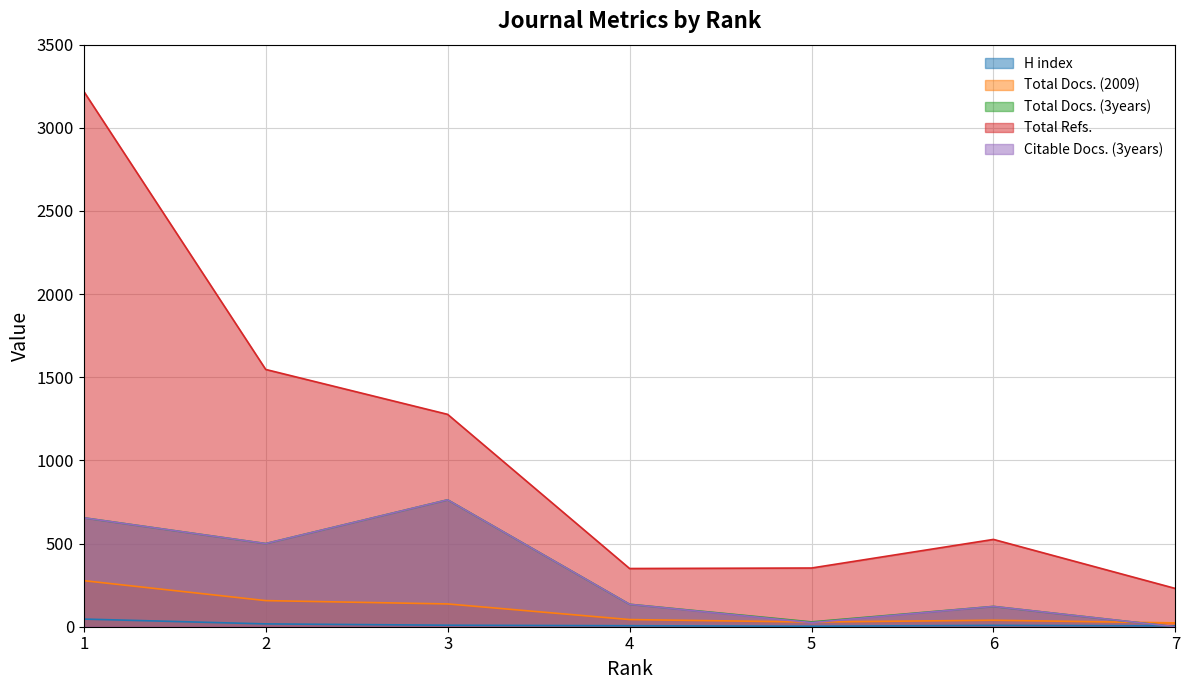

Which series has the widest spread of values?

Total Refs.